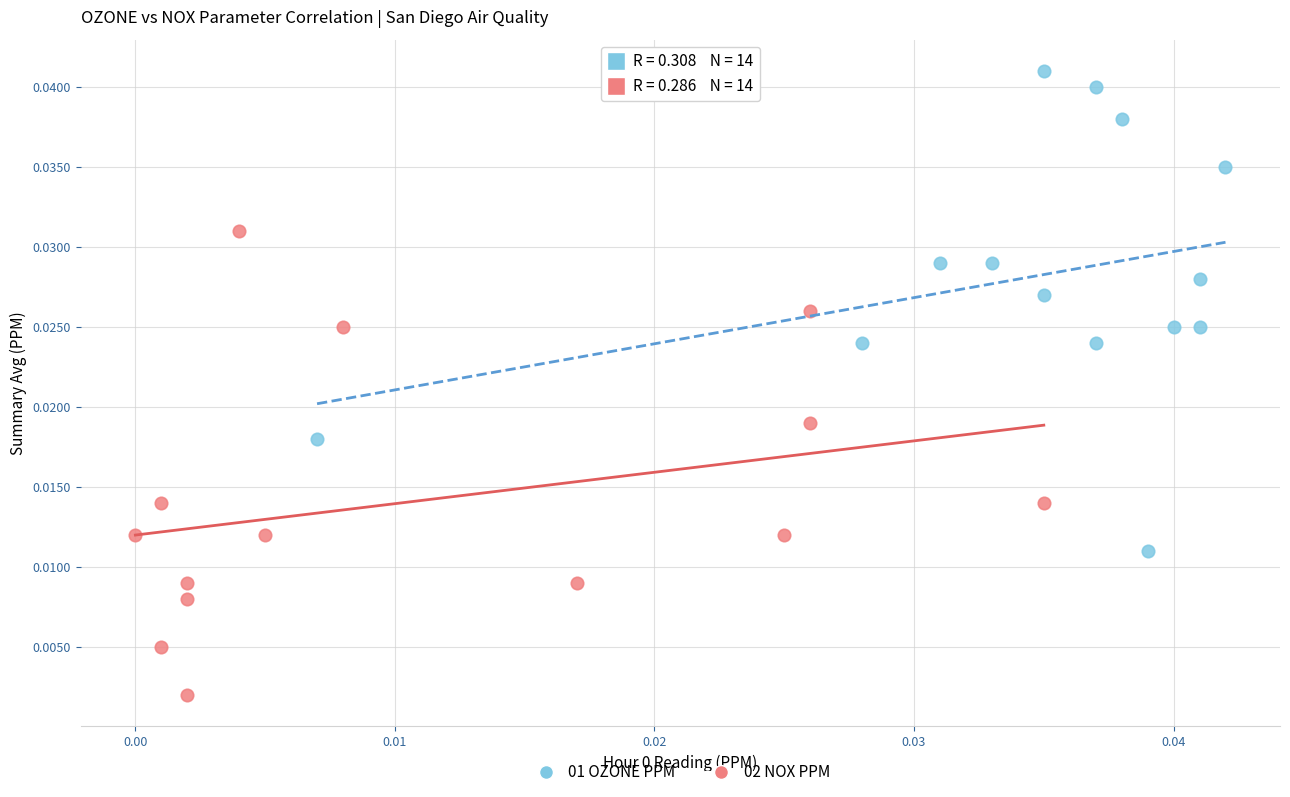

What are all the series names shown in the legend?

01 OZONE PPM, 02 NOX PPM